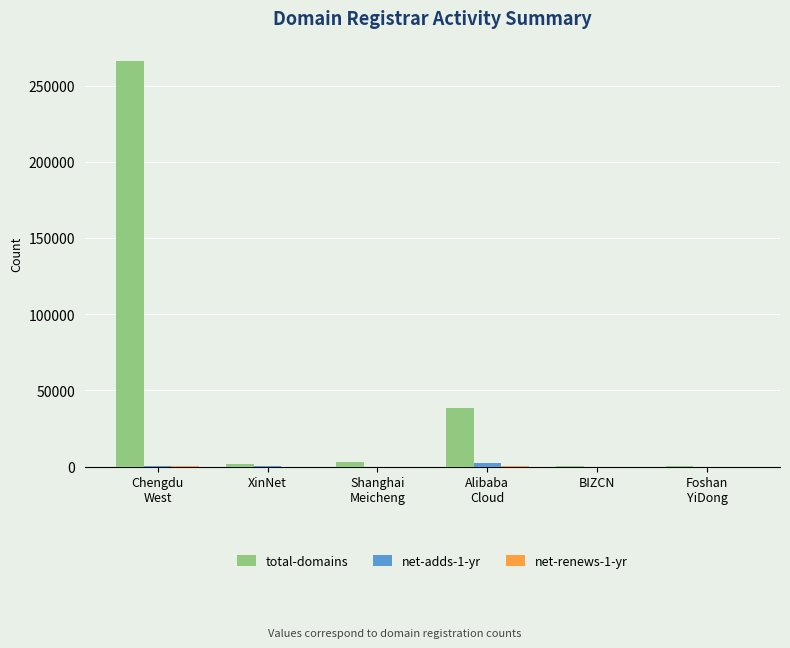

What is the maximum value shown in the chart?

266127